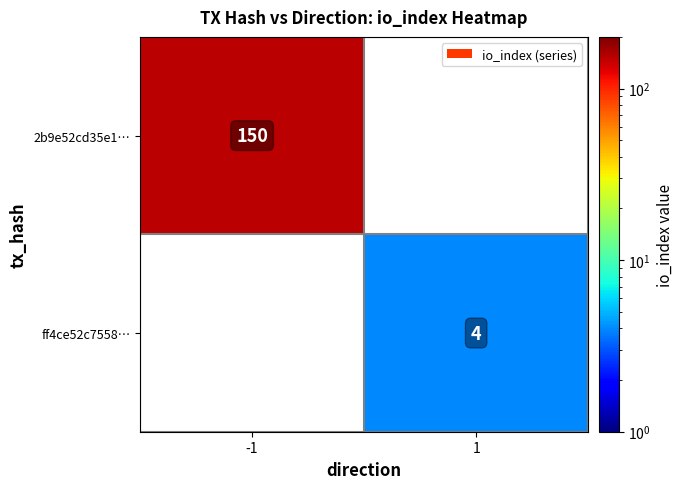

The value of 2b9e52cd35e1… at -1 is 150. True or false?

True